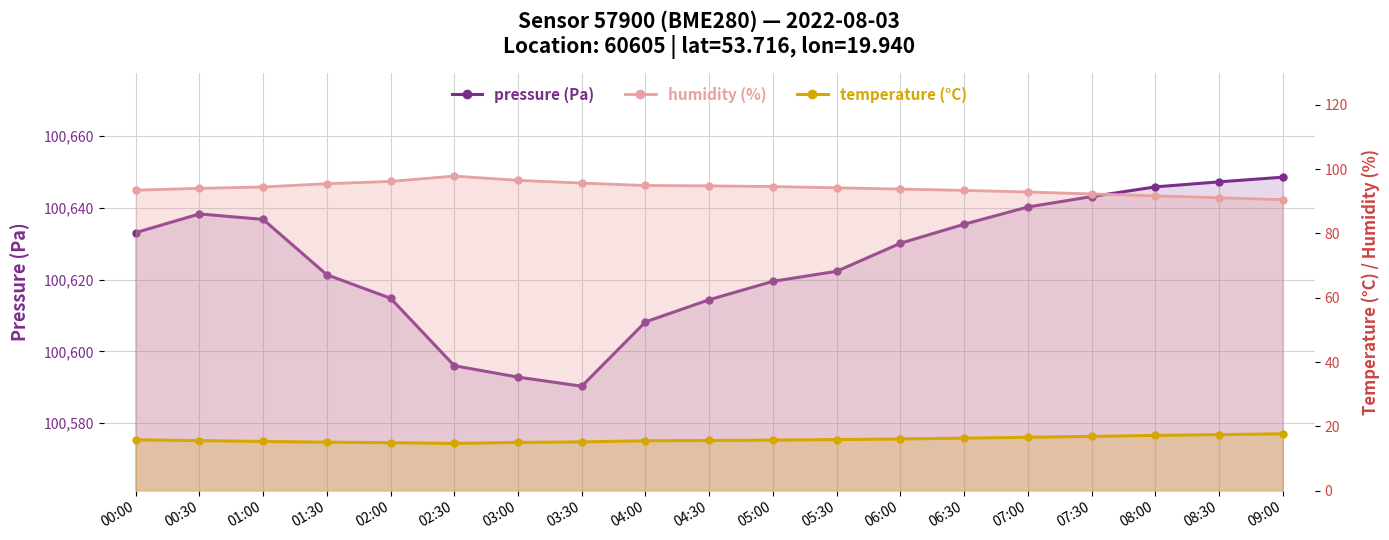

At which category is the sum across all series the highest?

09:00